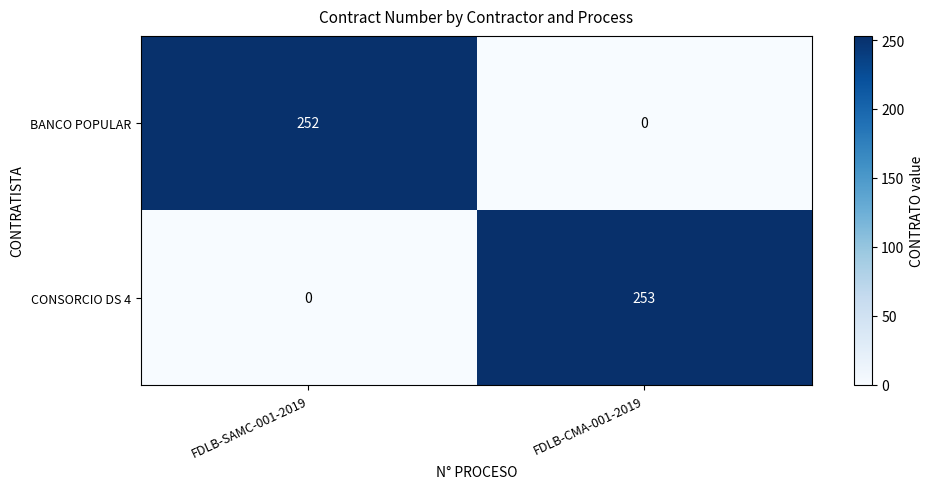

Reading left to right, transcribe all the data shown in this chart.

BANCO POPULAR: FDLB-SAMC-001-2019=252	FDLB-CMA-001-2019=0
CONSORCIO DS 4: FDLB-SAMC-001-2019=0	FDLB-CMA-001-2019=253